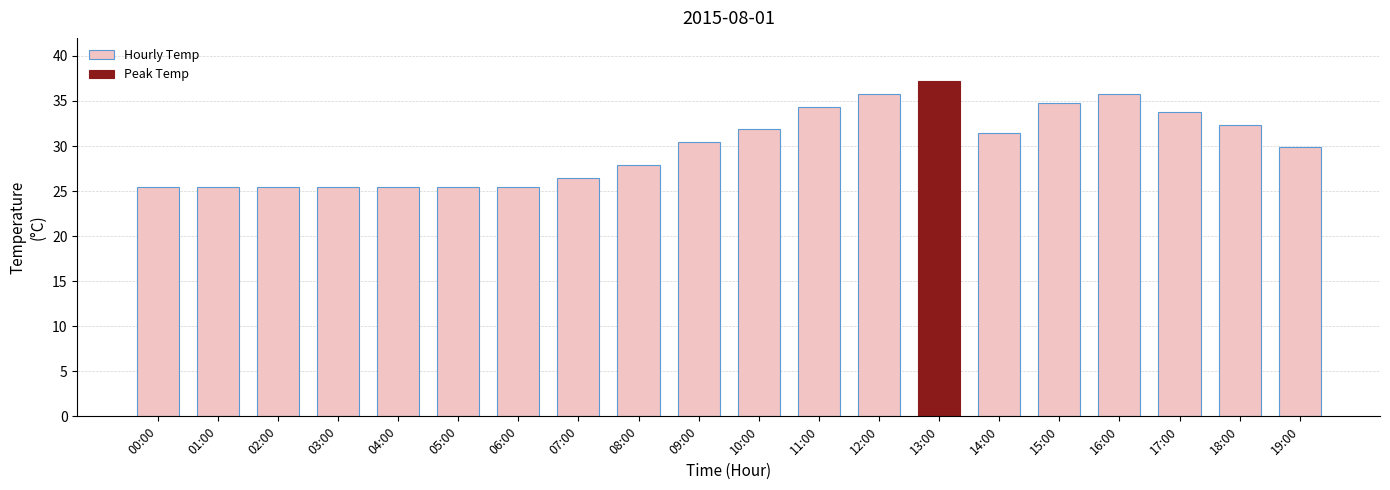

Reading left to right, transcribe all the data shown in this chart.

25.5	25.5	25.5	25.5	25.5	25.5	25.5	26.5	27.9	30.4	31.9	34.3	35.8	37.2	31.4	34.8	35.8	33.8	32.3	29.9